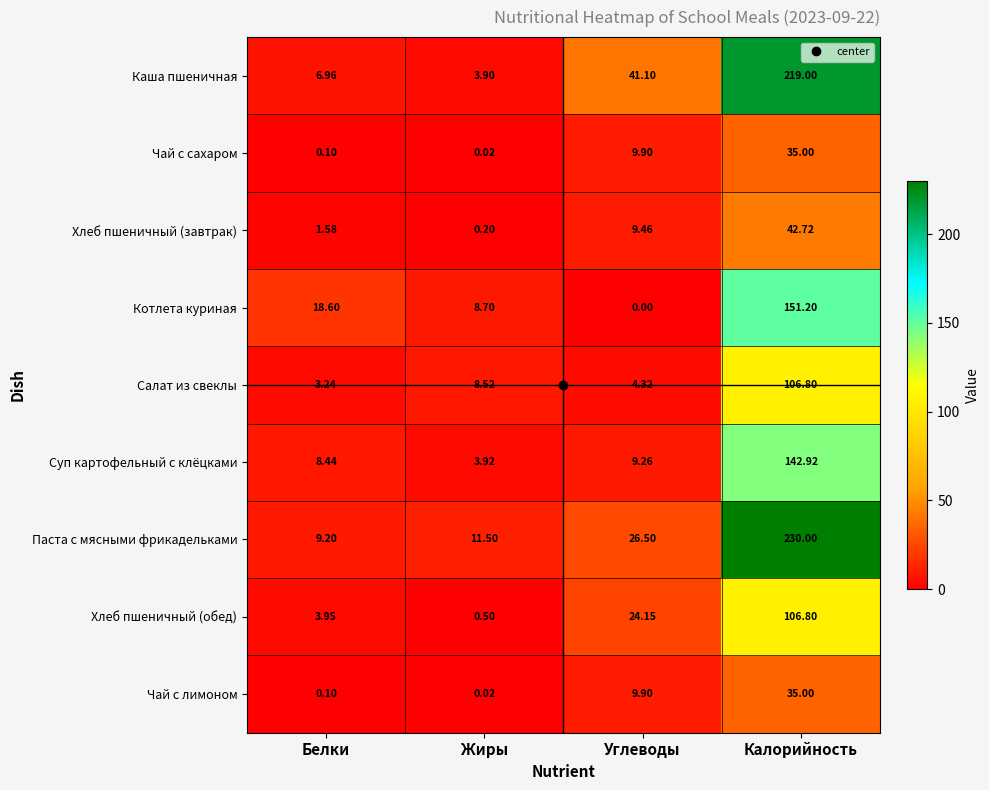

Between Белки and Жиры, which series saw the biggest shift?

Котлета куриная